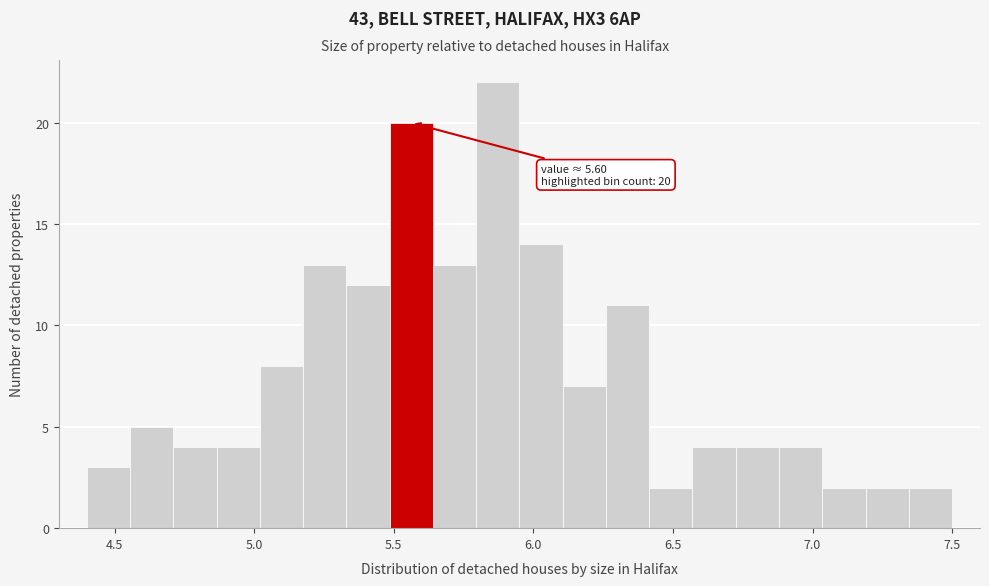

Around what value on the x-axis is the tallest bar? Give the approximate position of its centre, as read against the axis.

5.85